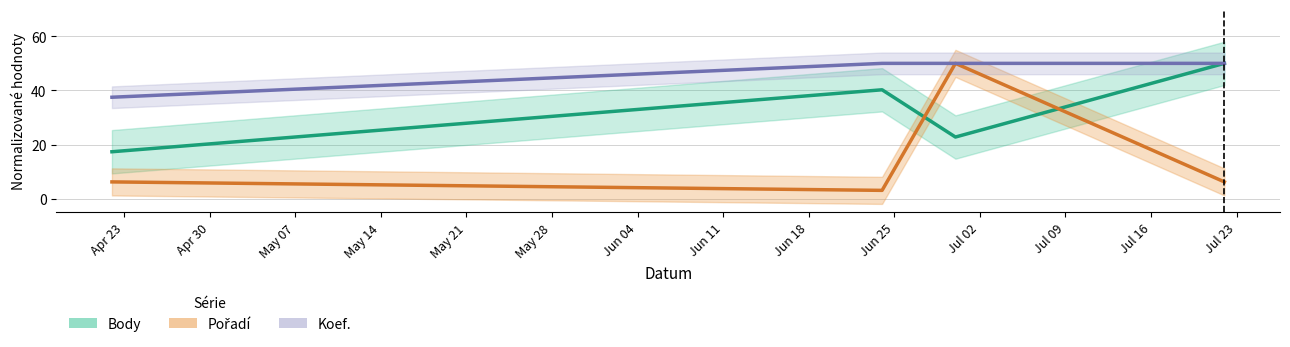

What is the value of the Pořadí point at the 4th from the left?

6.2